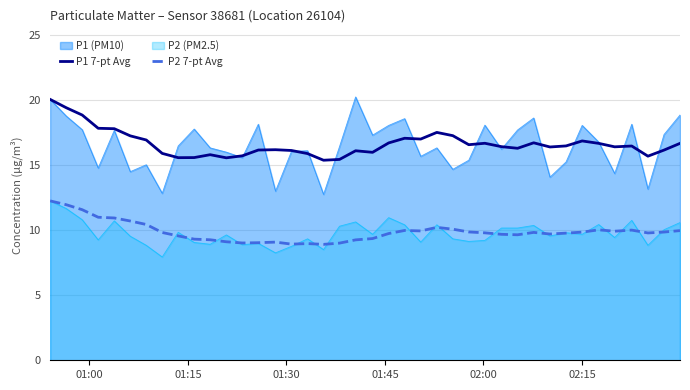

True or false: P1 (PM10) and P2 (PM2.5) intersect in this chart.

False